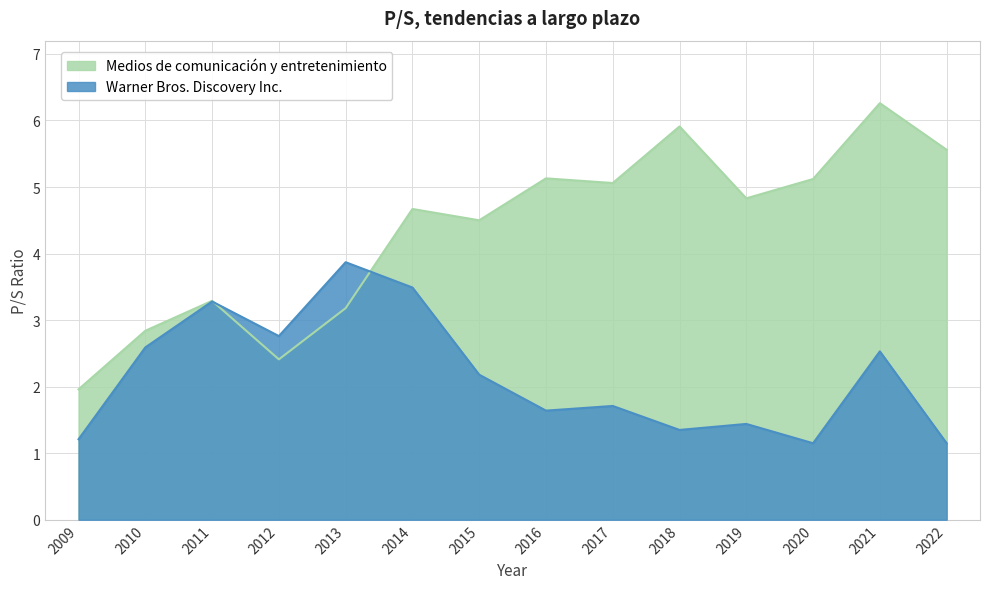

At which category does Warner Bros. Discovery Inc. reach its first local valley?

2012